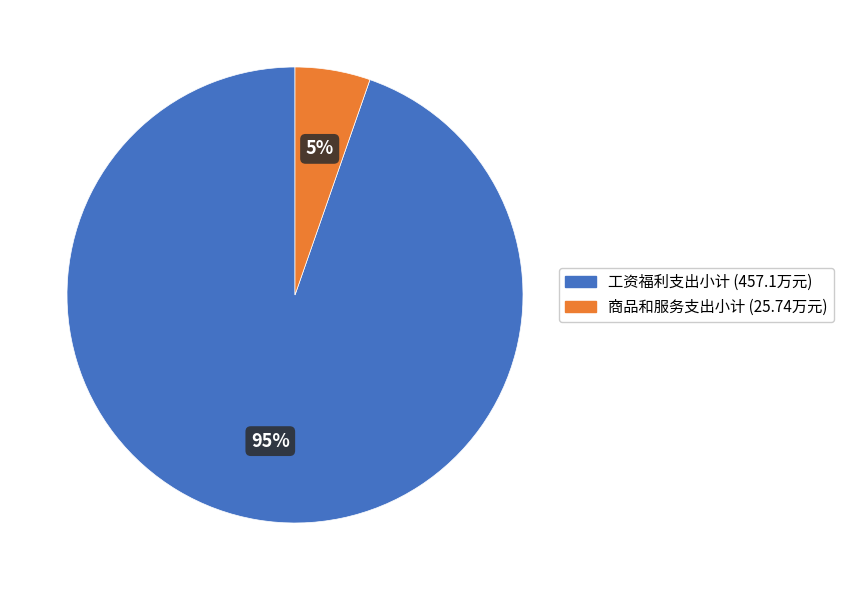

Does any single category account for the majority?

Yes